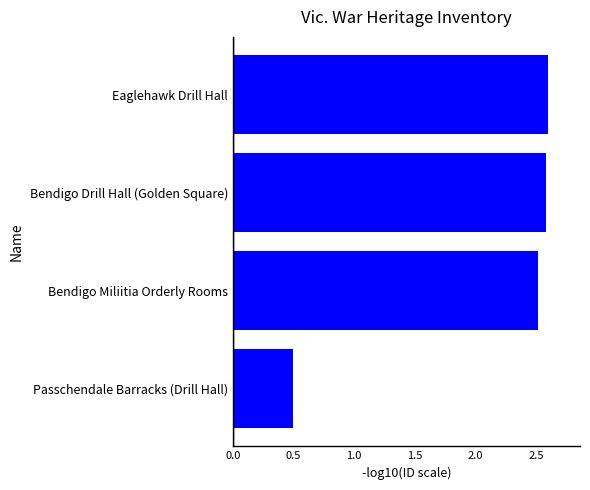

Approximately how many times larger is the value at Eaglehawk Drill Hall compared to Bendigo Miliitia Orderly Rooms?

1.0